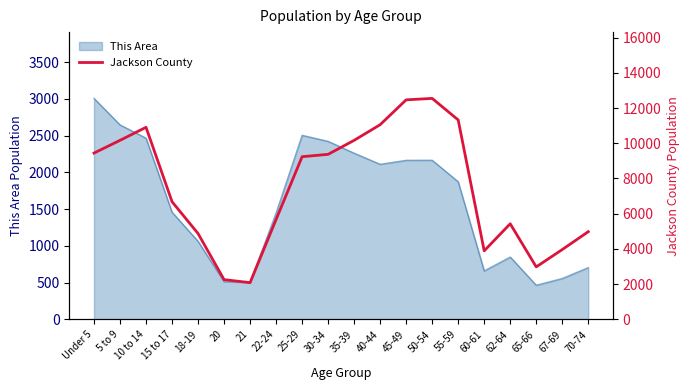

At which label is This Area closest to 1734?

55-59